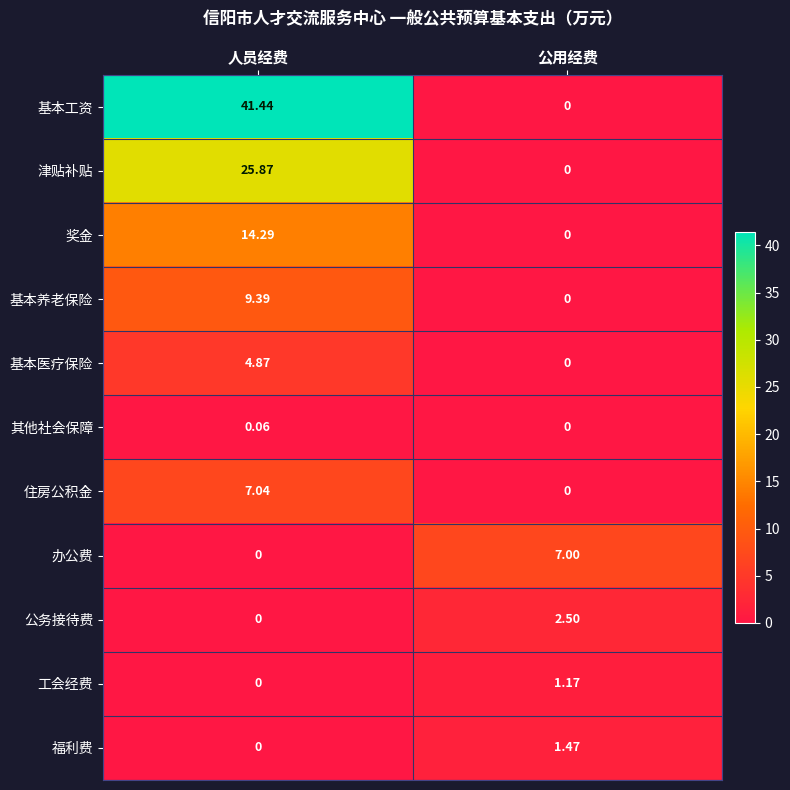

Which series has the largest total across all categories?

基本工资